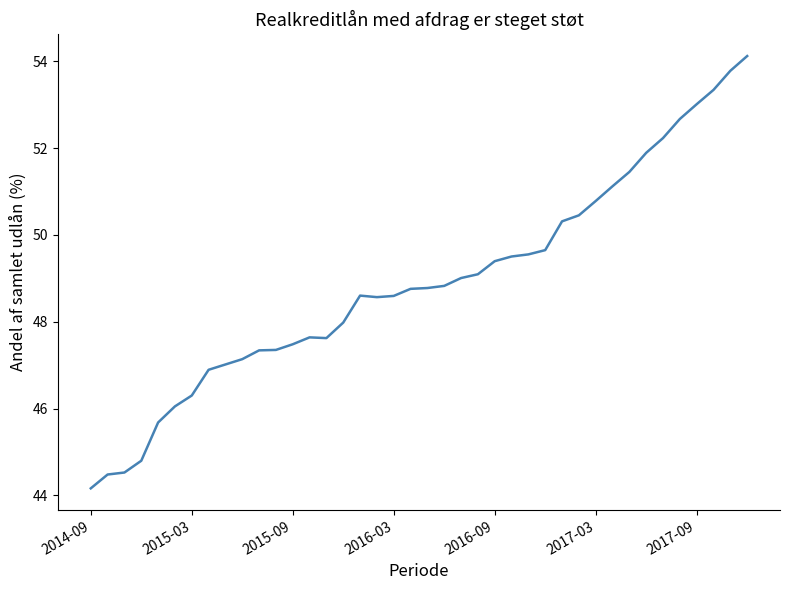

What is the difference between the maximum and minimum values?

10.0